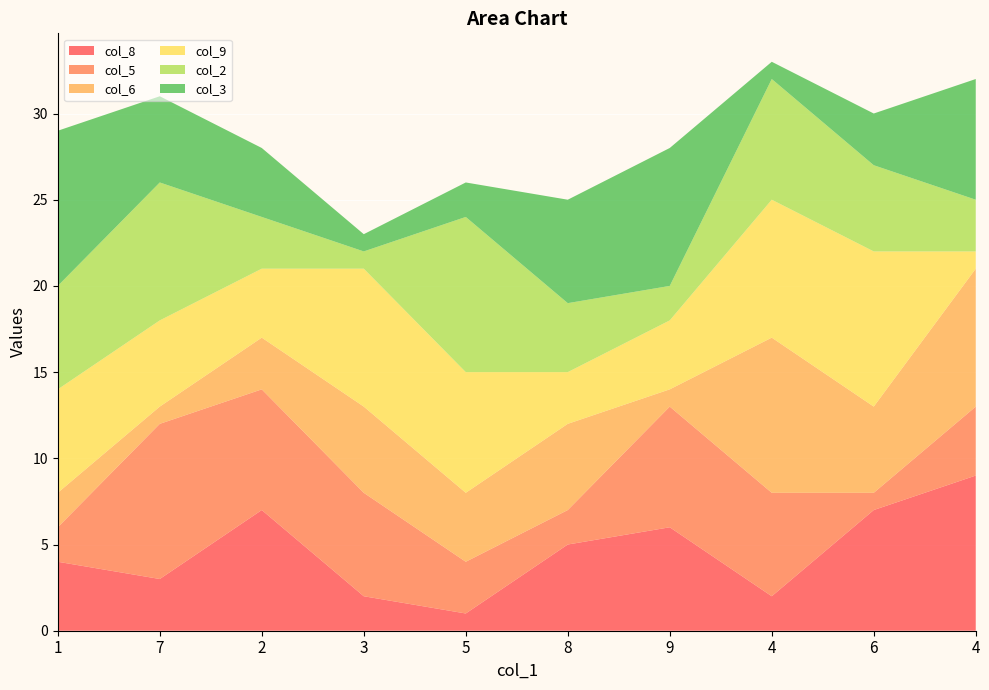

Reading left to right, what are all the values shown in this chart?

col_8: 4	3	7	2	1	5	6	2	7	9
col_5: 2	9	7	6	3	2	7	6	1	4
col_6: 2	1	3	5	4	5	1	9	5	8
col_9: 6	5	4	8	7	3	4	8	9	1
col_2: 6	8	3	1	9	4	2	7	5	3
col_3: 9	5	4	1	2	6	8	1	3	7